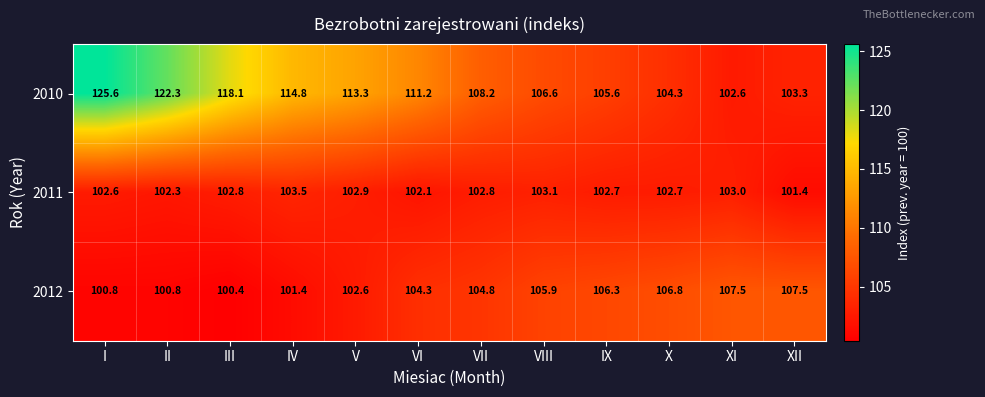

What is the total value across all series at XII?

312.2